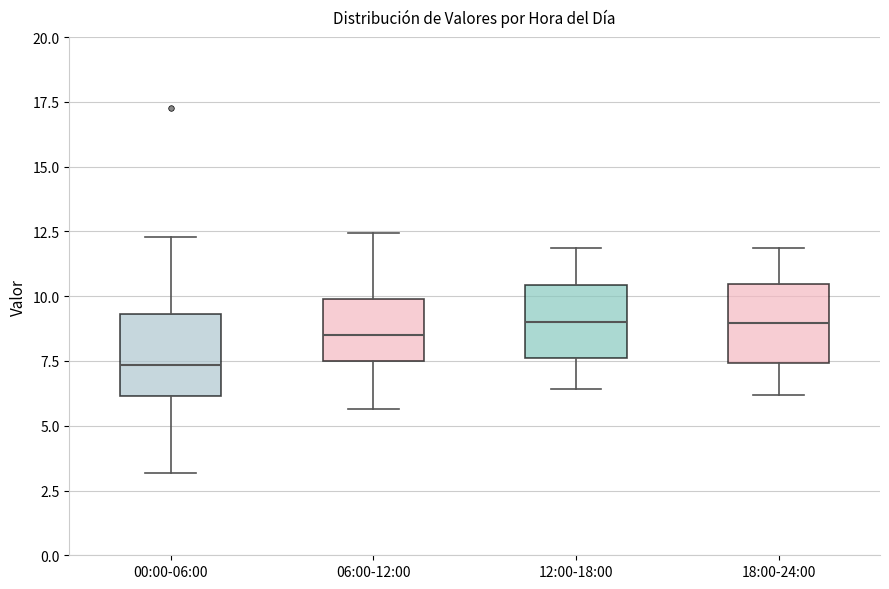

Reading left to right, transcribe this box plot: for each box, give where its median line is, the range the box spans, and where its two whiskers end, as read against the y-axis. The values are not printed on the chart, so give them approximately, as read against the axis.

00:00-06:00: median 7.5, box 6.0 to 9.5, whiskers 3.0 to 12.5
06:00-12:00: median 8.5, box 7.5 to 10.0, whiskers 5.5 to 12.5
12:00-18:00: median 9.0, box 7.5 to 10.5, whiskers 6.5 to 12.0
18:00-24:00: median 9.0, box 7.5 to 10.5, whiskers 6.0 to 12.0